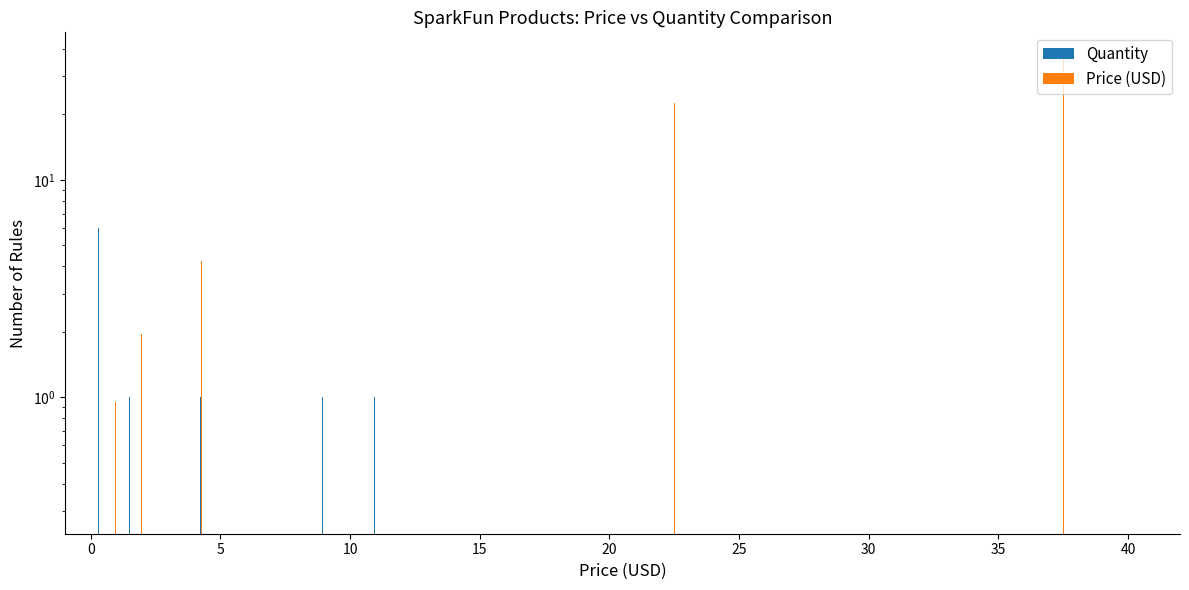

At how many categories does at least one series exceed 9?

3